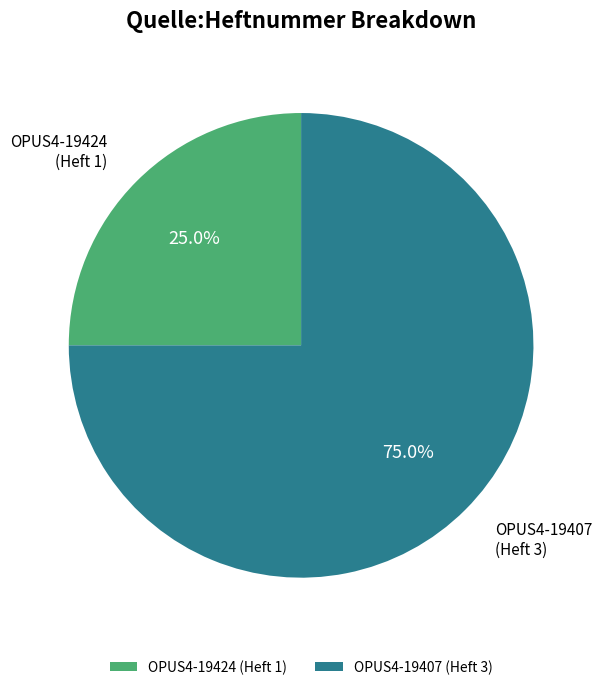

What percentage is the OPUS4-19424 slice, to the nearest percent?

25%